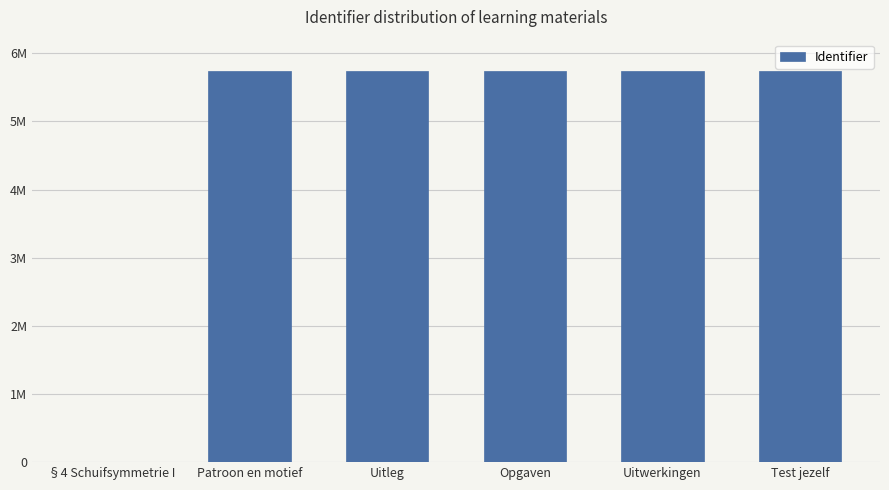

Rank the categories by value from highest to lowest.

Test jezelf, Uitwerkingen, Opgaven, Uitleg, Patroon en motief, §4 Schuifsymmetrie I